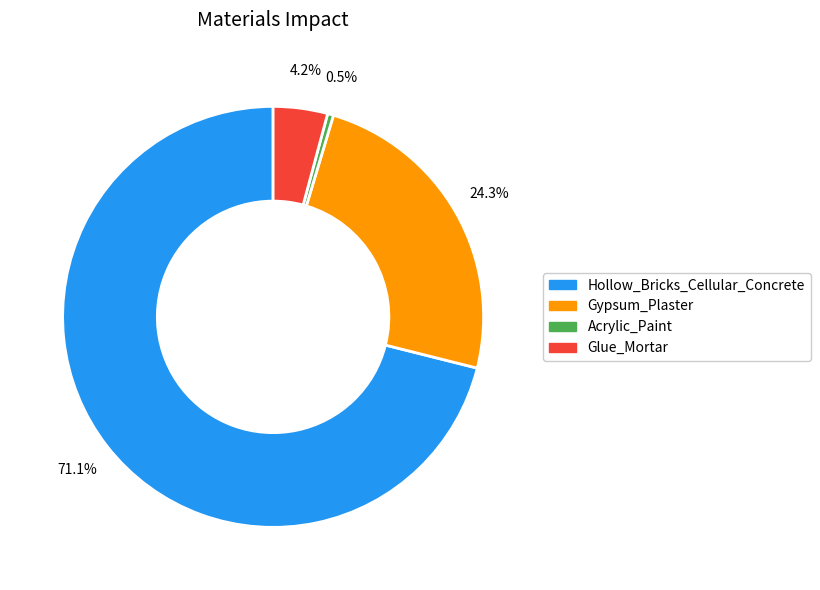

Between Hollow_Bricks_Cellular_Concrete and Glue_Mortar, which is larger?

Hollow_Bricks_Cellular_Concrete